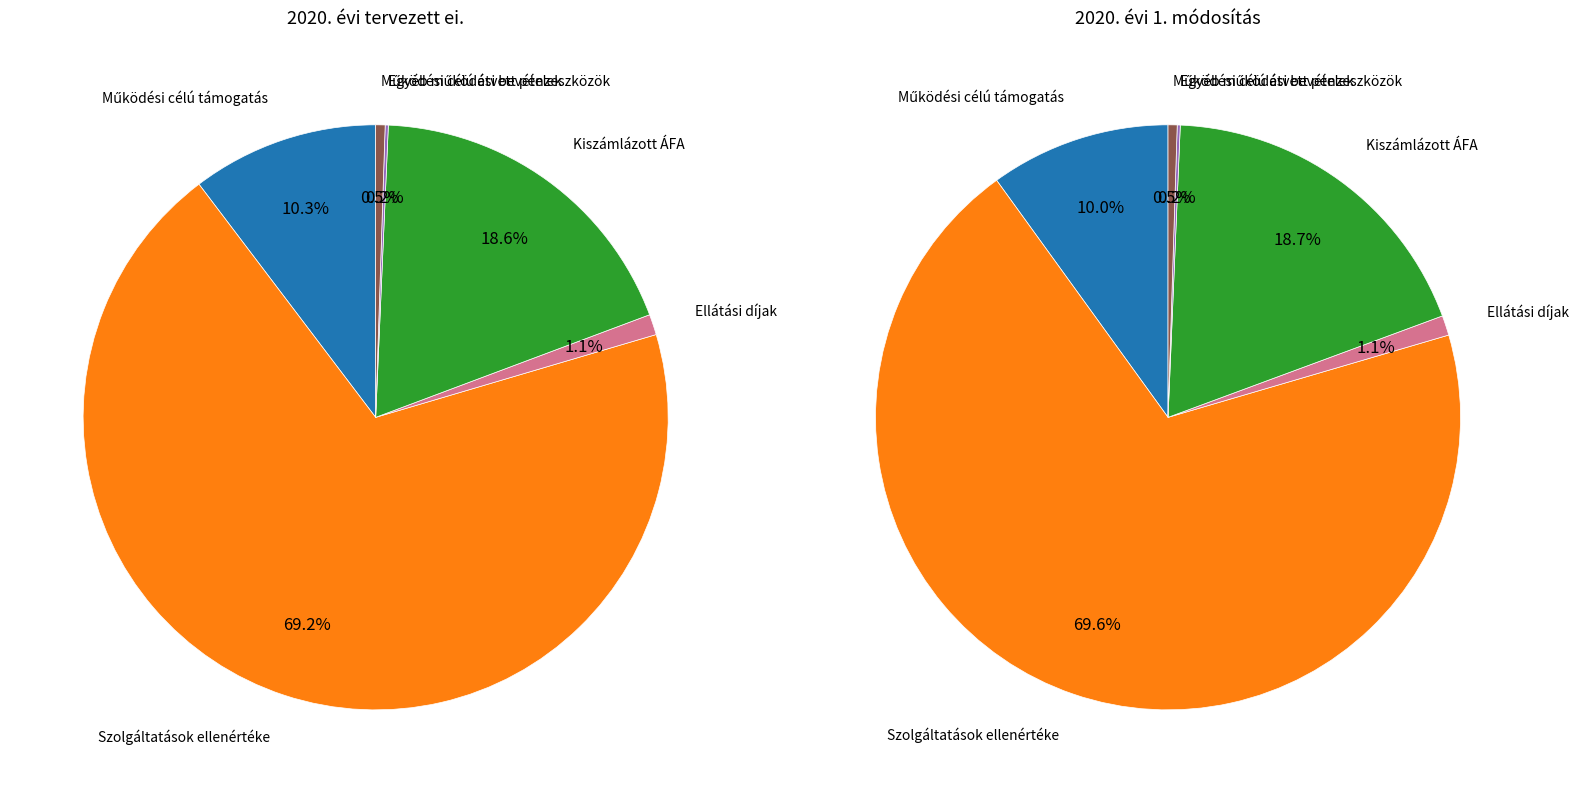

To the nearest percent, what percentage of the pie is Működési célú átvett pénzeszközök?

1%